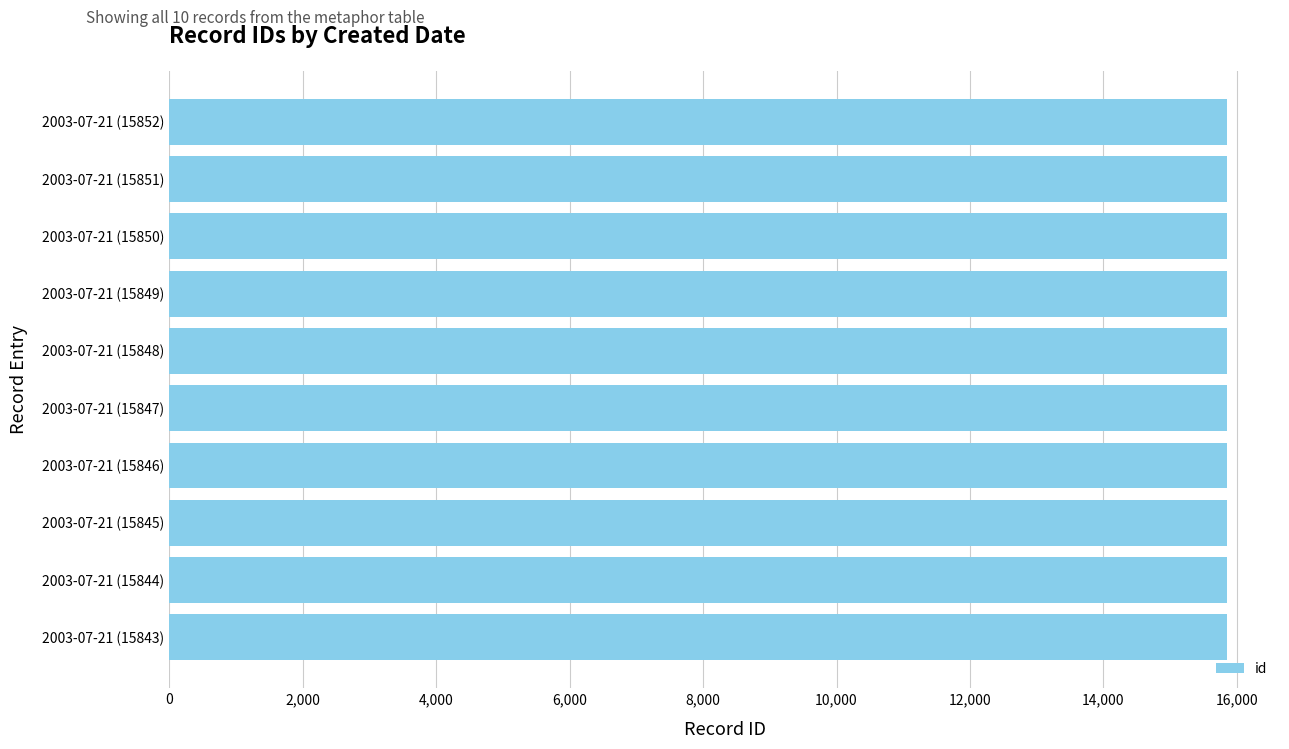

Is it true that the value at 2003-07-21 (15852) is 15852?

True